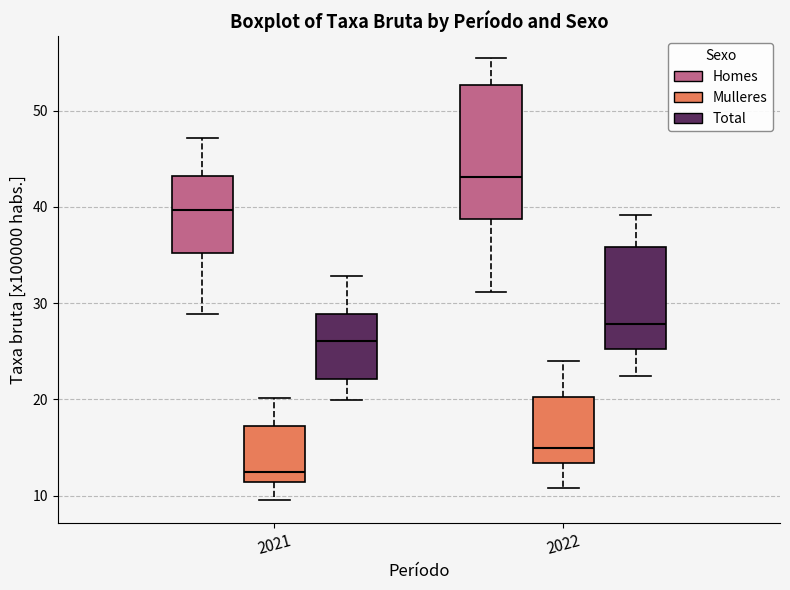

Which box is the tallest, from its lower edge to its upper edge?

2022 (Homes)